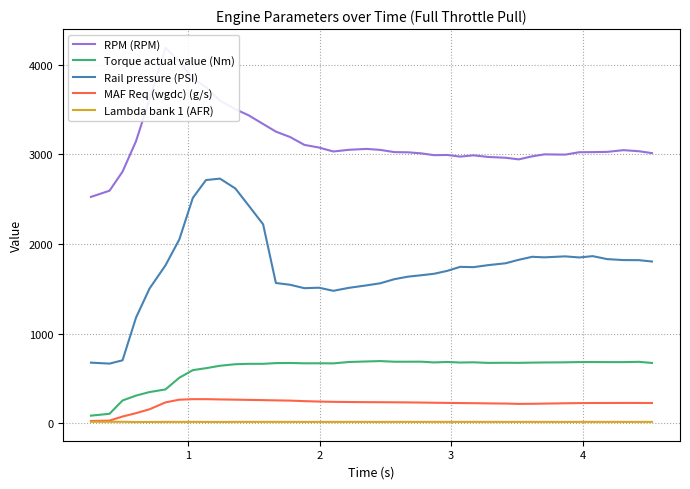

How many data points in RPM (RPM) are above 3033?

19